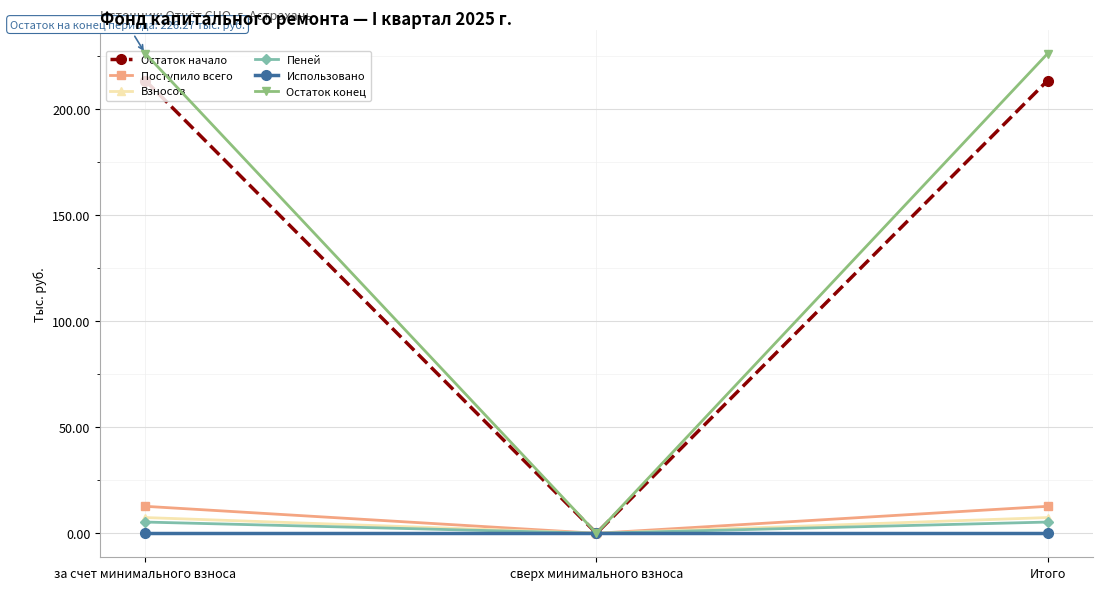

Is it true that Остаток начало equals 213.6 at Итого?

True